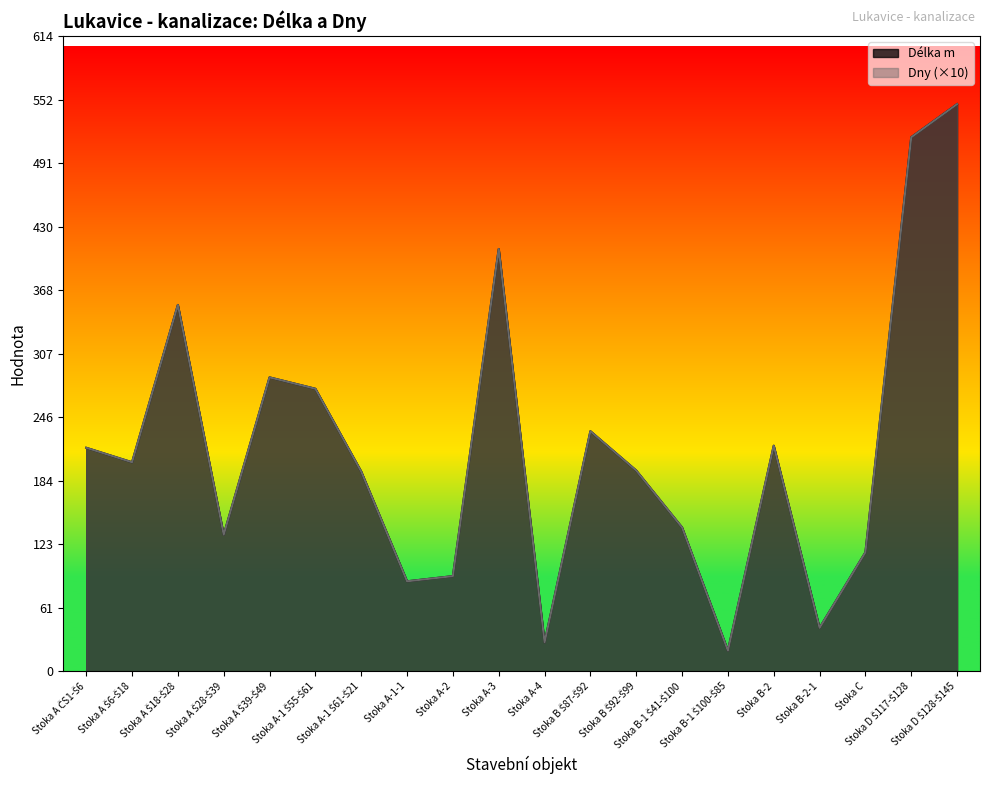

List the series in order of their peak value, lowest first.

Délka m, Dny